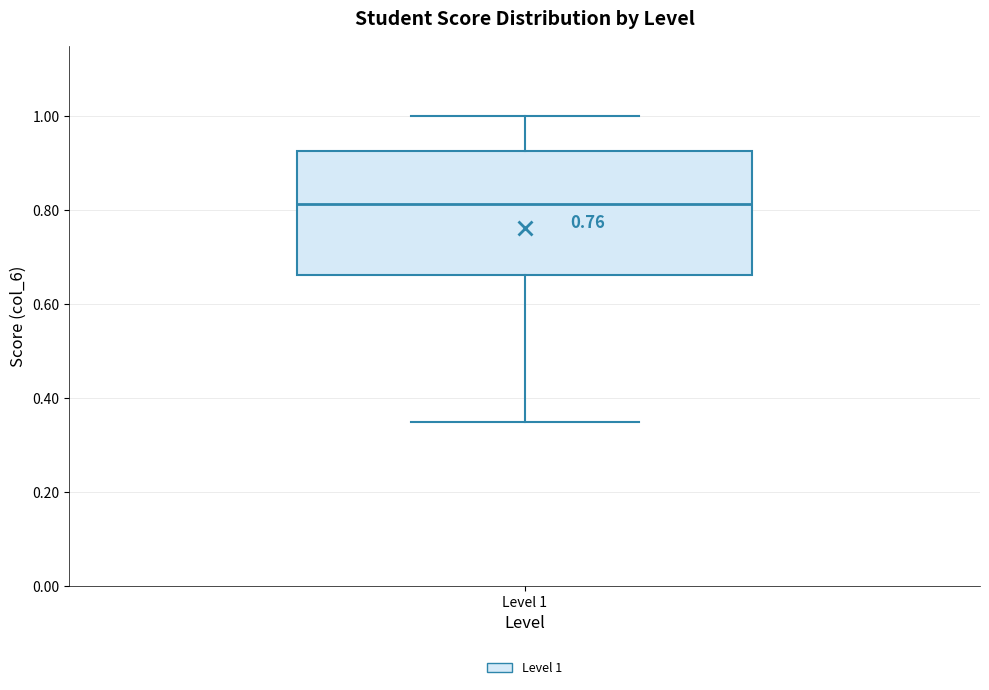

Where is the upper edge of the box for Level 1 on the y-axis? The values are not printed on the chart, so give them approximately, as read against the axis.

0.92